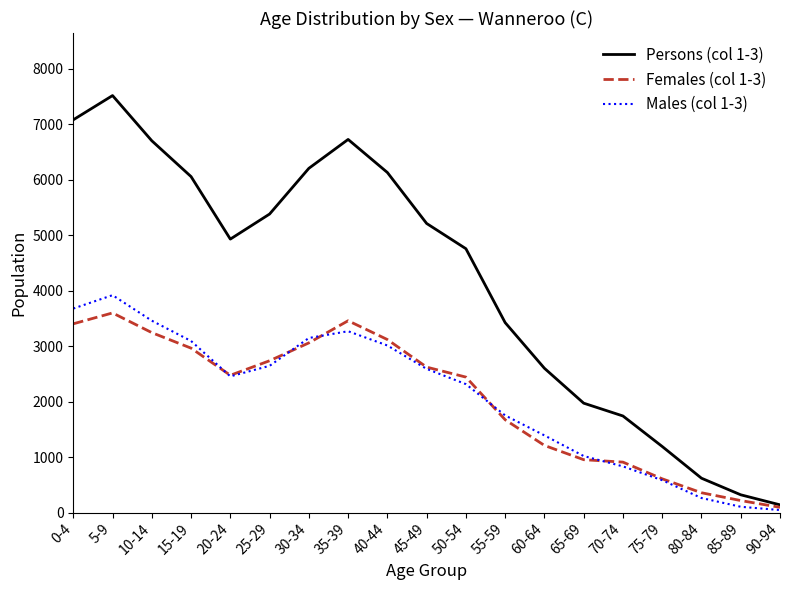

What are all the series names shown in the legend?

Persons (col 1-3), Females (col 1-3), Males (col 1-3)